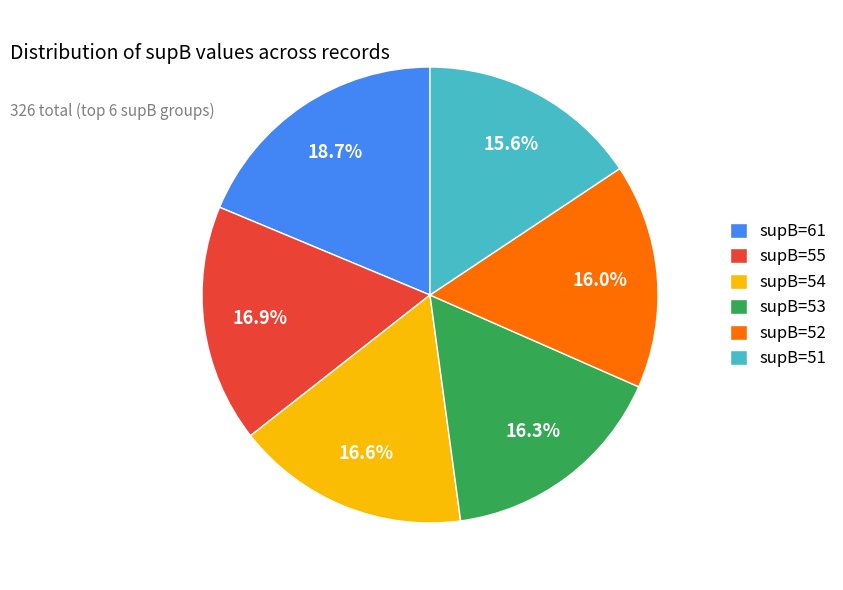

Combined, do supB=61 and supB=51 account for over 50%?

No